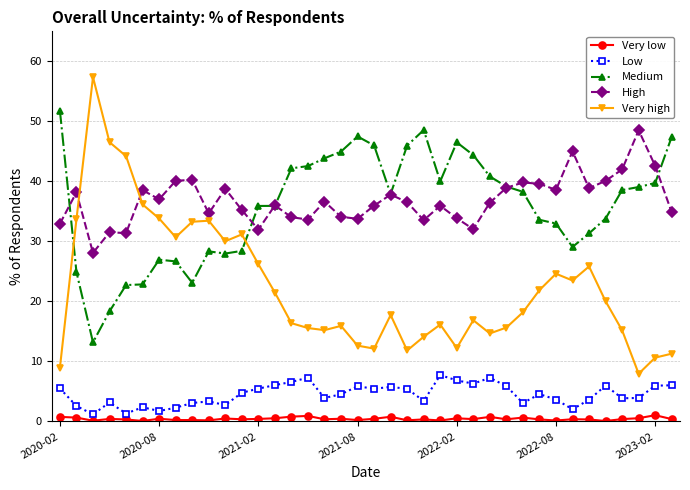

Which series has the largest total across all categories?

High